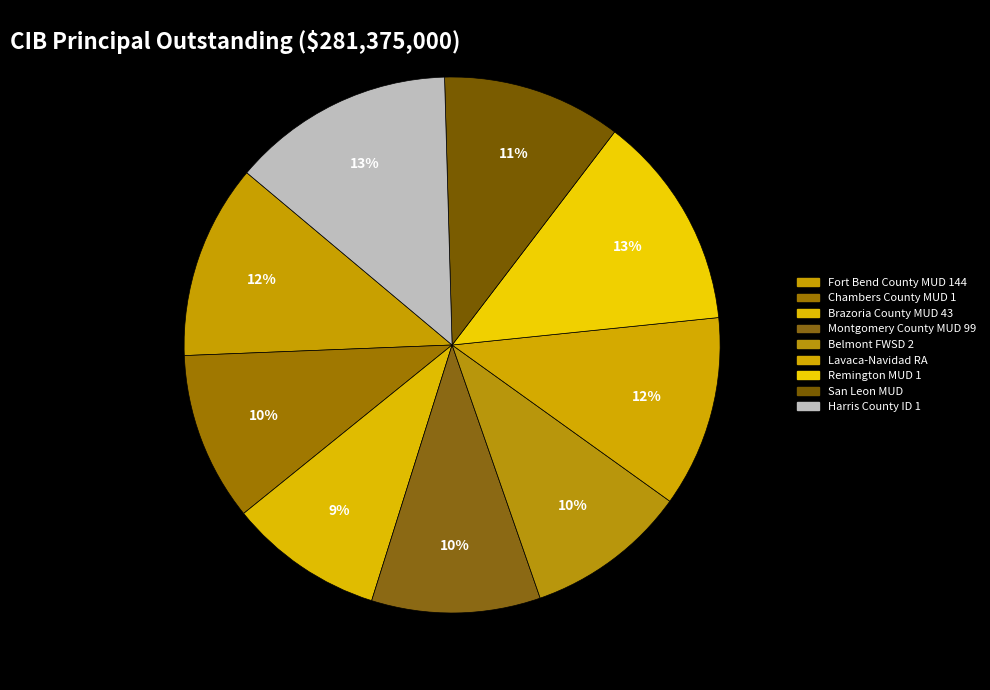

Which category has the smallest portion of the pie?

Brazoria County MUD 43